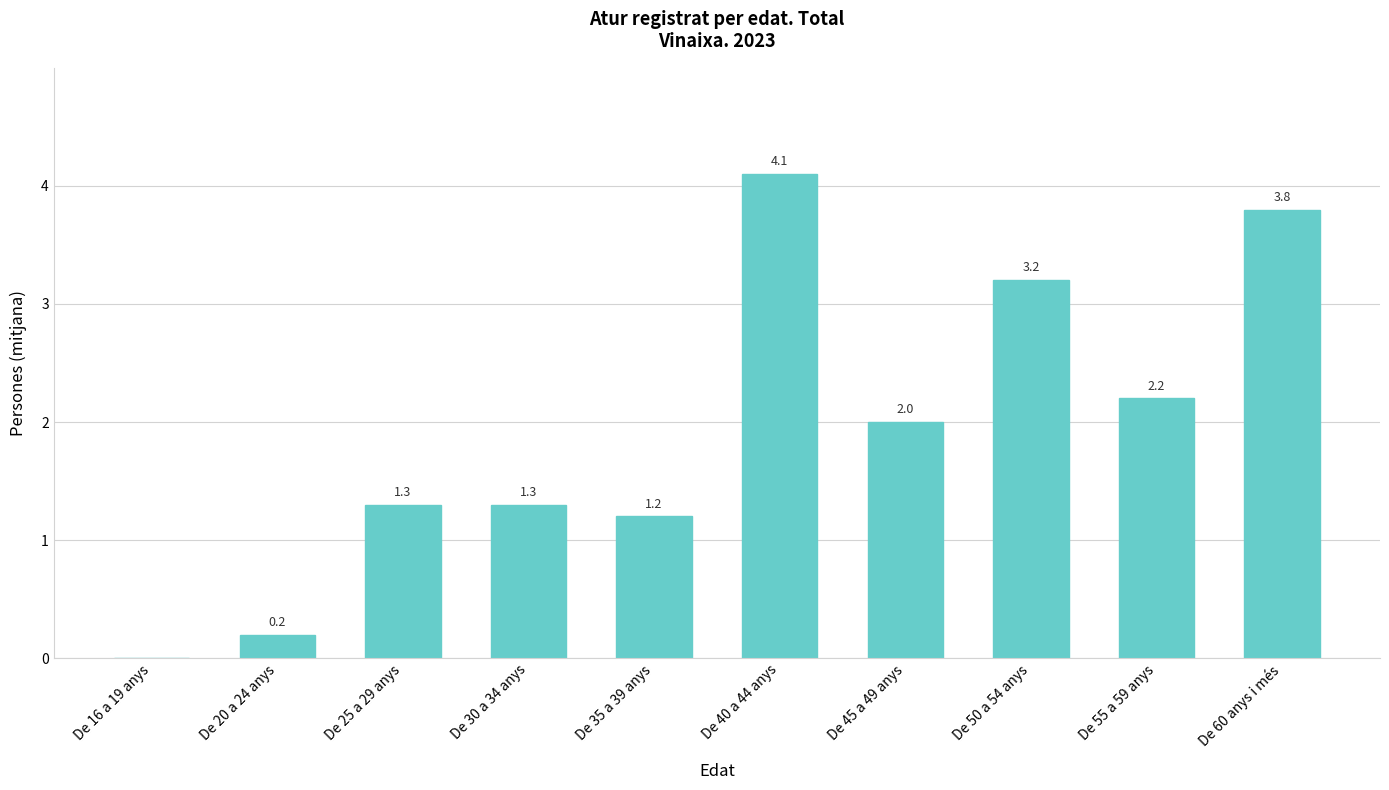

At which category does the chart reach its peak across all series?

De 40 a 44 anys